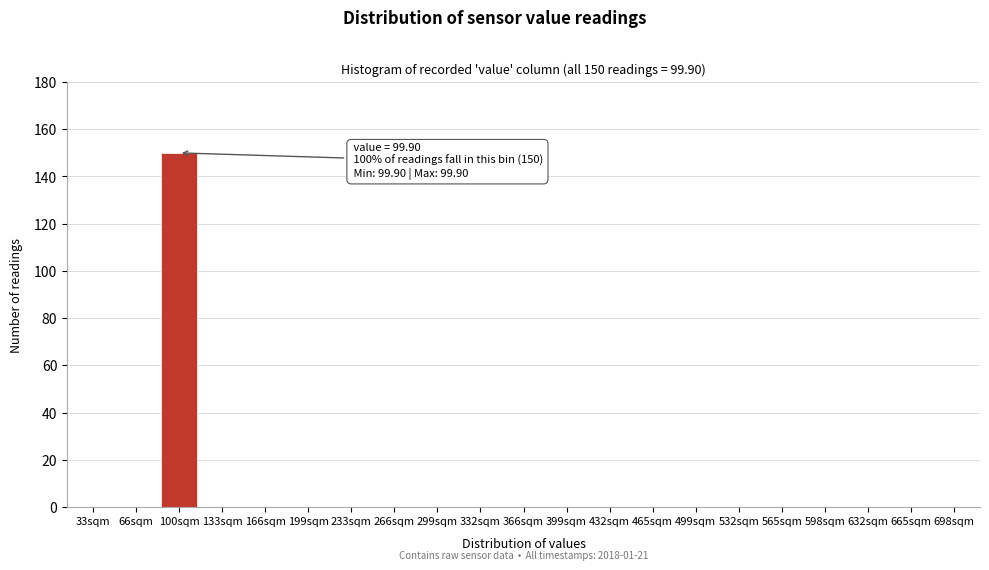

Reading left to right, extract all data points from this chart.

33sqm=0	66sqm=0	100sqm=150	133sqm=0	166sqm=0	199sqm=0	233sqm=0	266sqm=0	299sqm=0	332sqm=0	366sqm=0	399sqm=0	432sqm=0	465sqm=0	499sqm=0	532sqm=0	565sqm=0	598sqm=0	632sqm=0	665sqm=0	698sqm=0